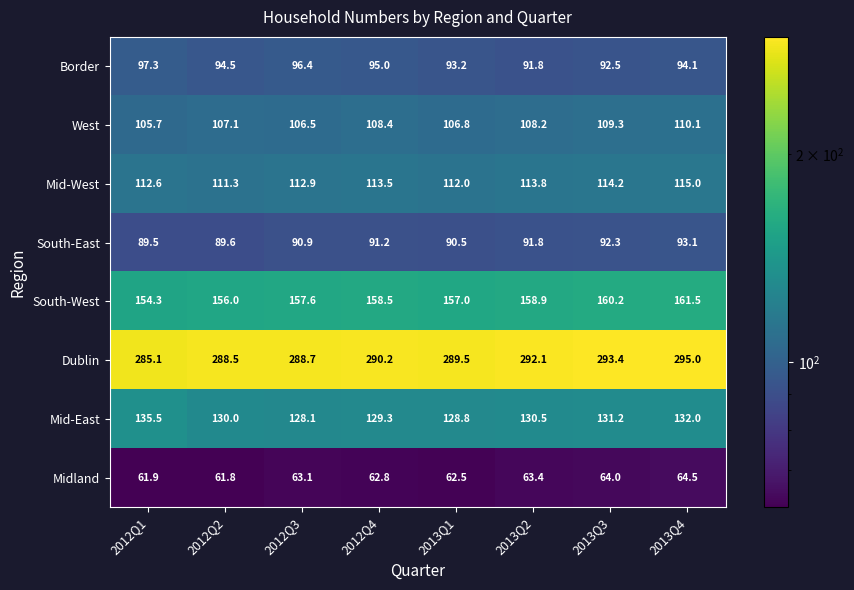

Which series changed the most between 2012Q3 and 2012Q4?

West